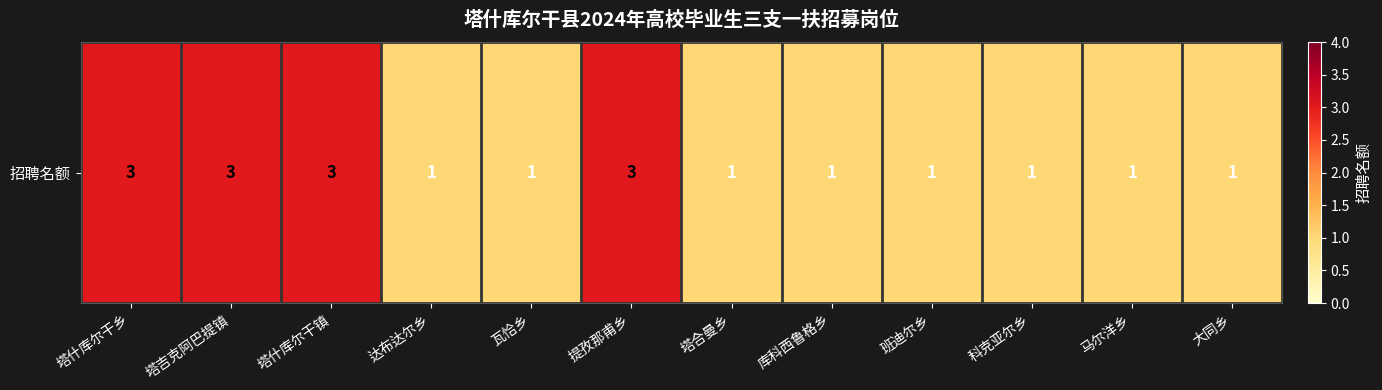

What is the difference between the maximum and minimum values?

2